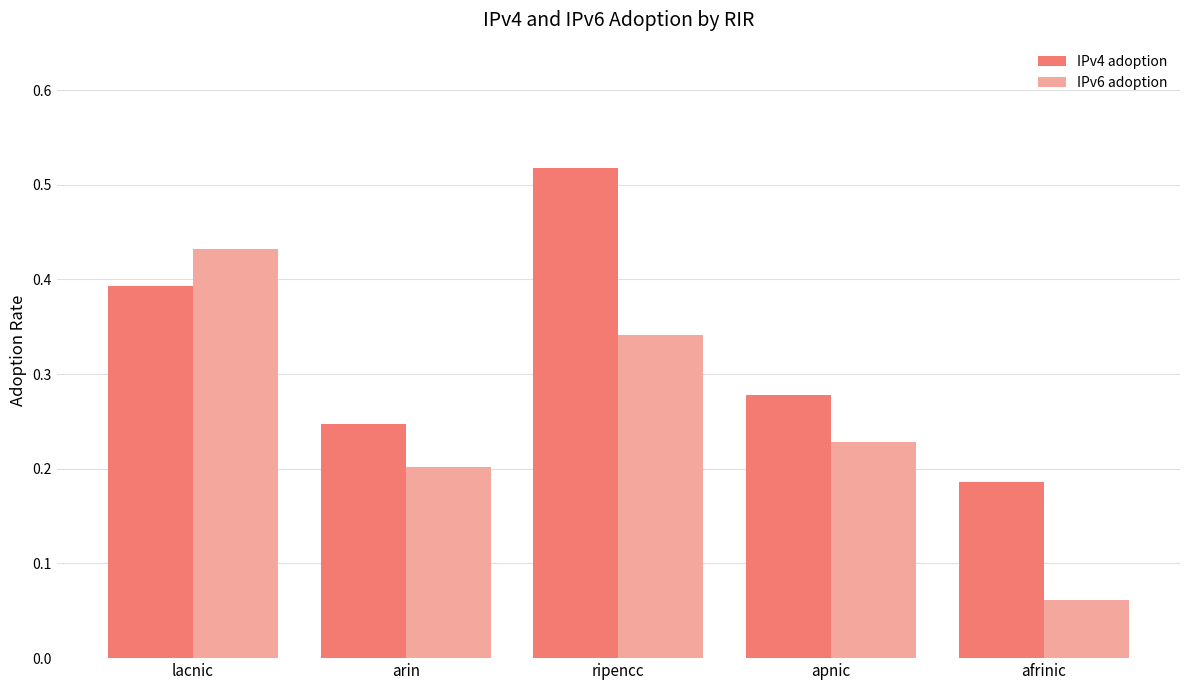

What is the sum of the IPv4 adoption values at lacnic and arin?

0.6